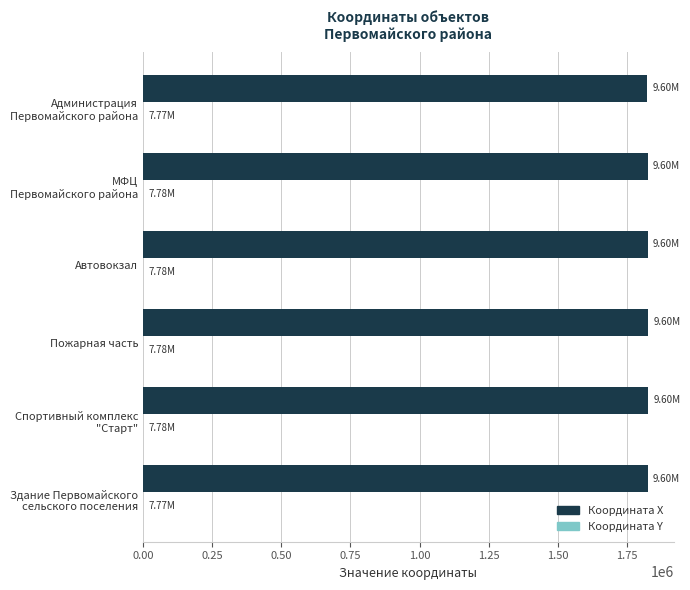

Count the number of categories in the chart.

6